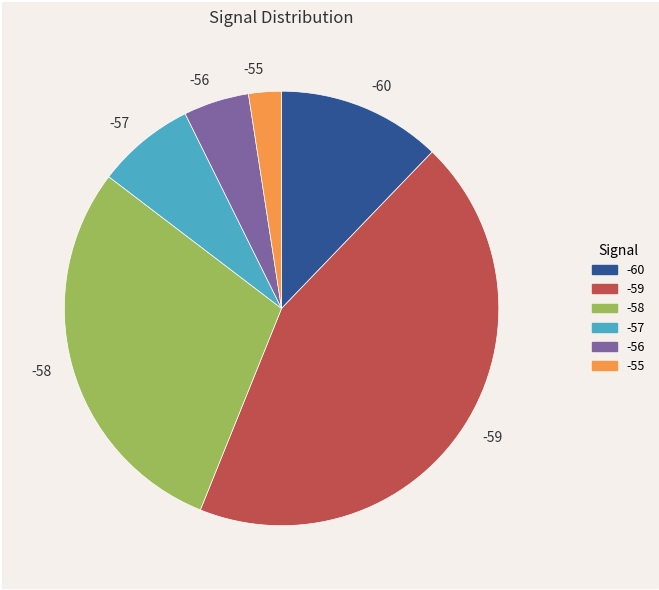

Is -59 the majority of the pie?

No